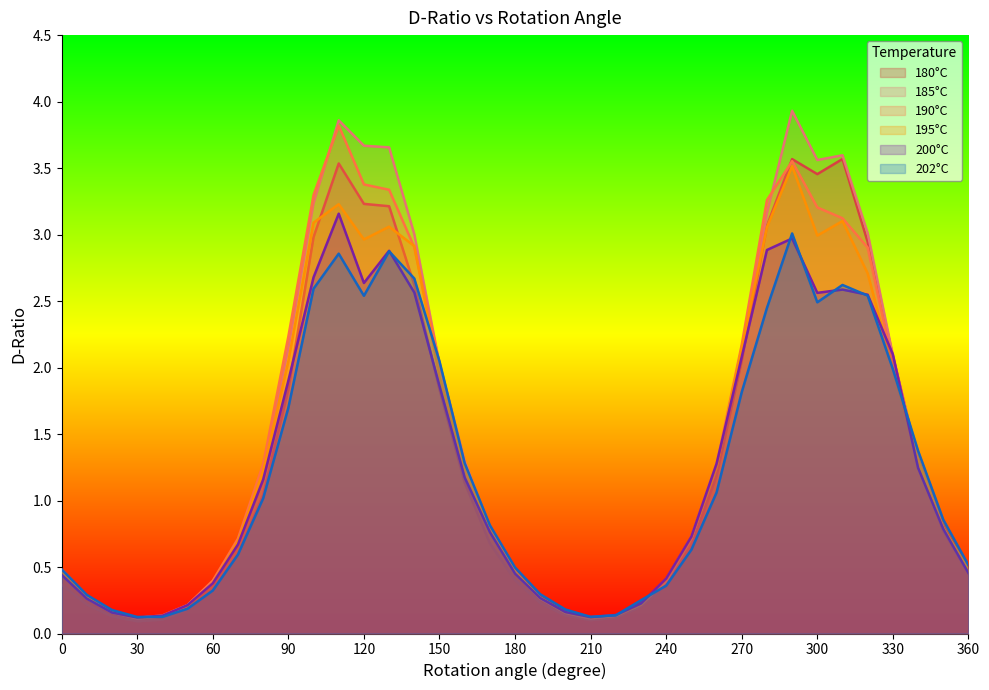

Reading left to right, list all the values displayed in this chart.

180°C: 0=0.4	10=0.2	20=0.1	30=0.1	40=0.1	50=0.2	60=0.3	70=0.6	80=1.0	90=1.8	100=3.0	110=3.5	120=3.2	130=3.2	140=2.6	150=1.8	160=1.1	170=0.7	180=0.4	190=0.2	200=0.1	210=0.1	220=0.1	230=0.2	240=0.4	250=0.7	260=1.2	270=2.1	280=3.1	290=3.6	300=3.5	310=3.6	320=2.9	330=2.1	340=1.3	350=0.8	360=0.5
185°C: 0=0.5	10=0.3	20=0.2	30=0.1	40=0.1	50=0.2	60=0.4	70=0.7	80=1.2	90=2.1	100=3.2	110=3.9	120=3.7	130=3.7	140=3.0	150=2.0	160=1.3	170=0.8	180=0.5	190=0.3	200=0.2	210=0.1	220=0.1	230=0.2	240=0.4	250=0.7	260=1.3	270=2.1	280=3.2	290=3.9	300=3.6	310=3.6	320=3.0	330=2.1	340=1.3	350=0.8	360=0.5
190°C: 0=0.5	10=0.3	20=0.2	30=0.1	40=0.1	50=0.2	60=0.4	70=0.7	80=1.3	90=2.2	100=3.3	110=3.8	120=3.4	130=3.3	140=2.9	150=2.0	160=1.3	170=0.8	180=0.5	190=0.3	200=0.2	210=0.1	220=0.1	230=0.2	240=0.4	250=0.7	260=1.3	270=2.2	280=3.3	290=3.6	300=3.2	310=3.1	320=2.9	330=2.0	340=1.3	350=0.8	360=0.5
195°C: 0=0.5	10=0.3	20=0.2	30=0.1	40=0.1	50=0.2	60=0.4	70=0.7	80=1.2	90=2.0	100=3.1	110=3.2	120=3.0	130=3.1	140=2.9	150=1.9	160=1.3	170=0.8	180=0.5	190=0.3	200=0.2	210=0.1	220=0.1	230=0.2	240=0.4	250=0.7	260=1.2	270=2.2	280=3.1	290=3.5	300=3.0	310=3.1	320=2.7	330=2.0	340=1.3	350=0.8	360=0.5
200°C: 0=0.4	10=0.3	20=0.2	30=0.1	40=0.1	50=0.2	60=0.4	70=0.7	80=1.2	90=1.9	100=2.7	110=3.2	120=2.6	130=2.9	140=2.6	150=1.9	160=1.2	170=0.8	180=0.5	190=0.3	200=0.2	210=0.1	220=0.1	230=0.2	240=0.4	250=0.7	260=1.3	270=2.1	280=2.9	290=3.0	300=2.6	310=2.6	320=2.5	330=2.1	340=1.2	350=0.8	360=0.5
202°C: 0=0.5	10=0.3	20=0.2	30=0.1	40=0.1	50=0.2	60=0.3	70=0.6	80=1.0	90=1.7	100=2.6	110=2.9	120=2.5	130=2.9	140=2.7	150=2.0	160=1.3	170=0.8	180=0.5	190=0.3	200=0.2	210=0.1	220=0.1	230=0.3	240=0.4	250=0.6	260=1.1	270=1.8	280=2.4	290=3.0	300=2.5	310=2.6	320=2.5	330=2.0	340=1.4	350=0.9	360=0.5